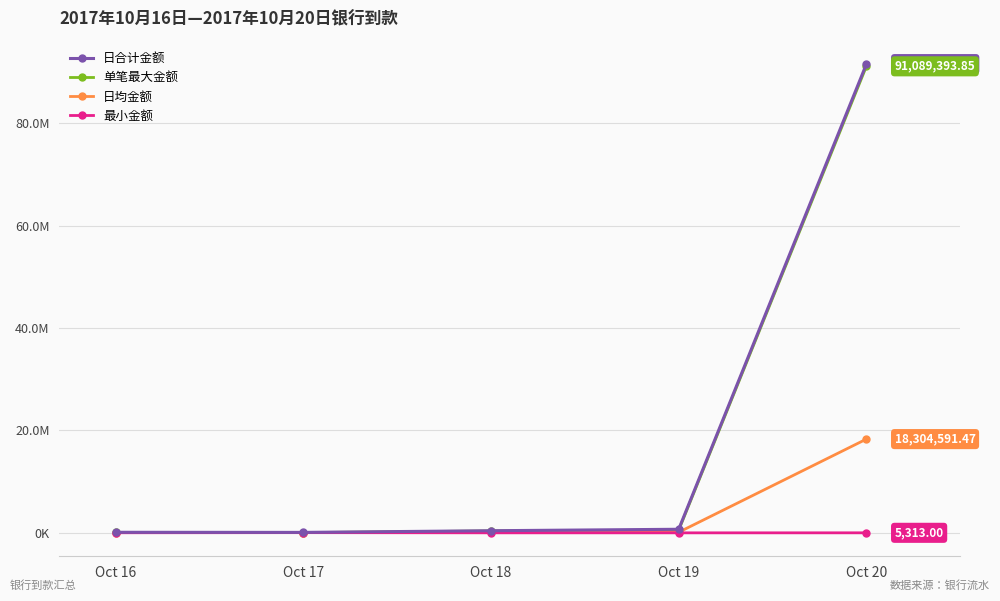

Is it true that 最小金额 equals 4000.0 at Oct 18?

True